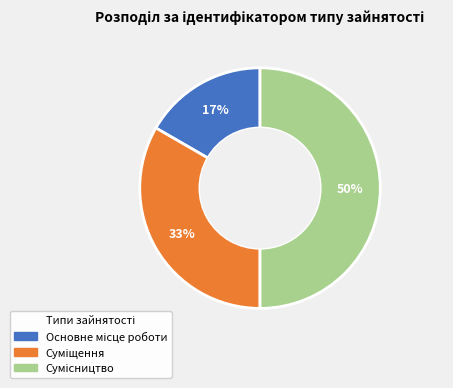

To the nearest percent, what is the difference between the largest and smallest slice percentages?

33%